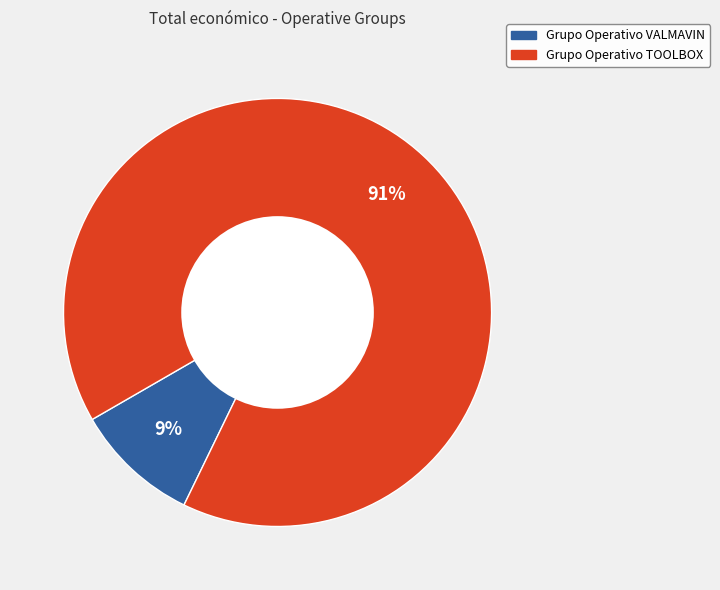

Is the sum of Grupo Operativo VALMAVIN and Grupo Operativo TOOLBOX greater than half?

Yes